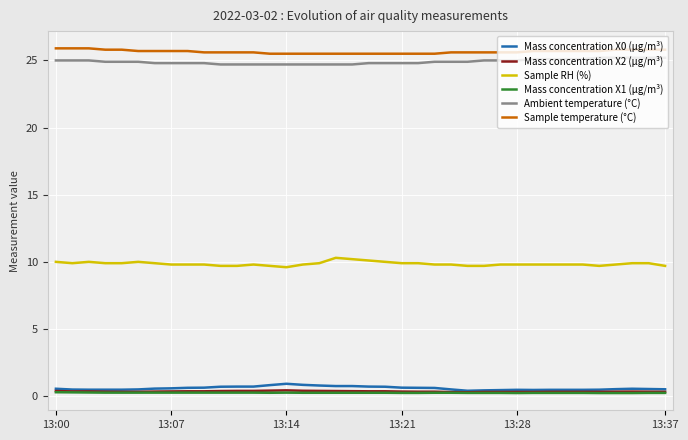

True or false: Mass concentration X1 (μg/m³) and Ambient temperature (°C) cross at least once.

False